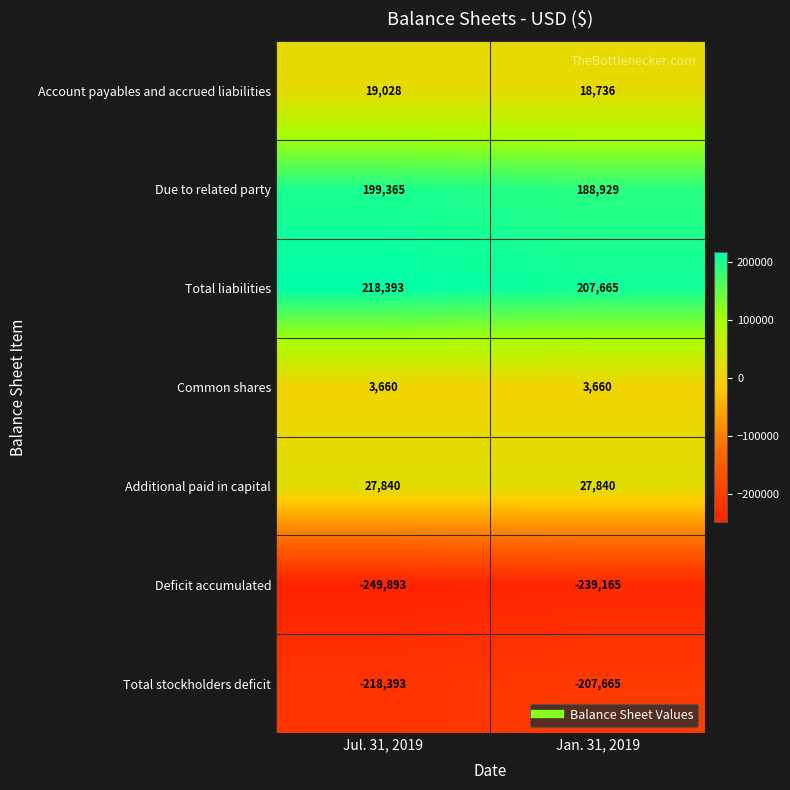

Is the value of Account payables and accrued liabilities at Jan. 31, 2019 greater than the value of Deficit accumulated at Jan. 31, 2019?

Yes